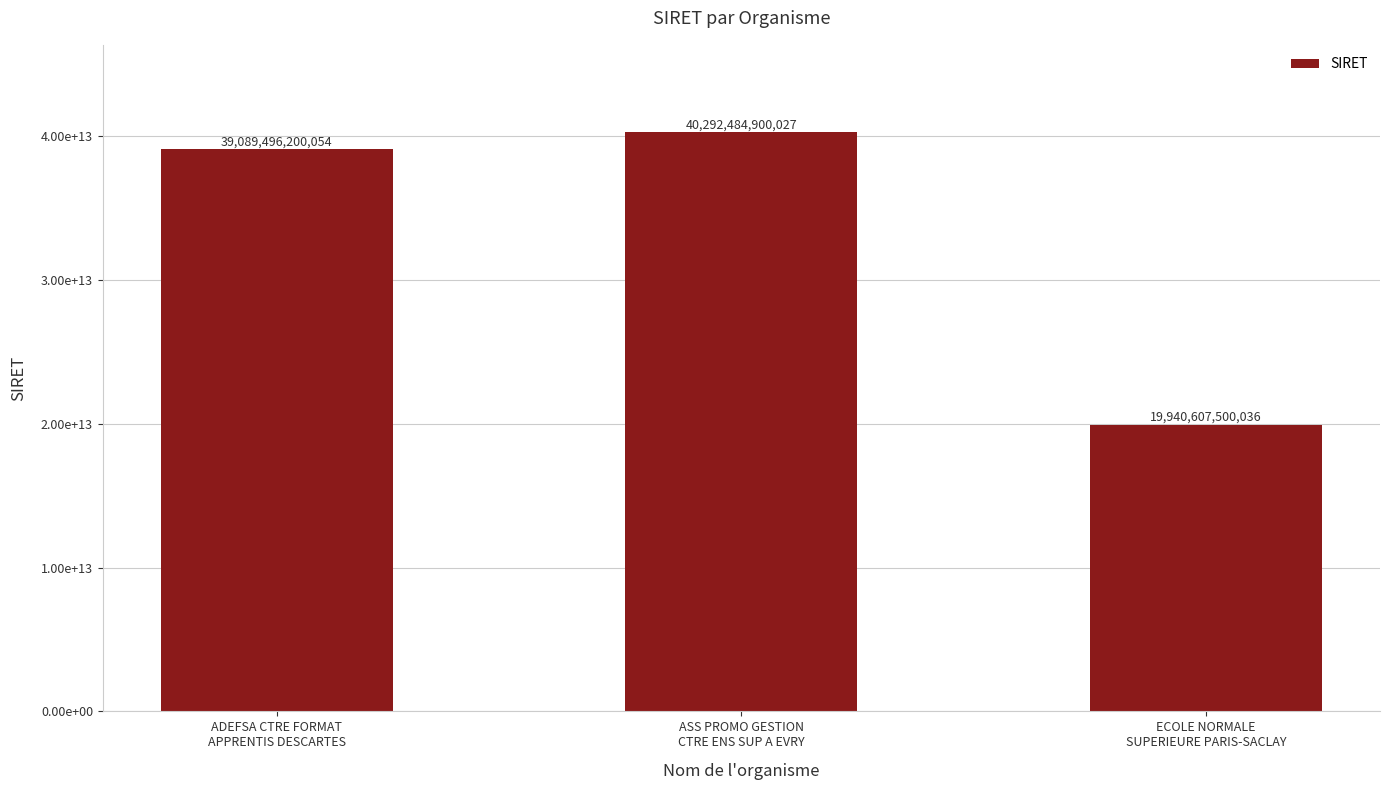

What is the label of the 3rd bar from the right?

ADEFSA CTRE FORMAT
APPRENTIS DESCARTES